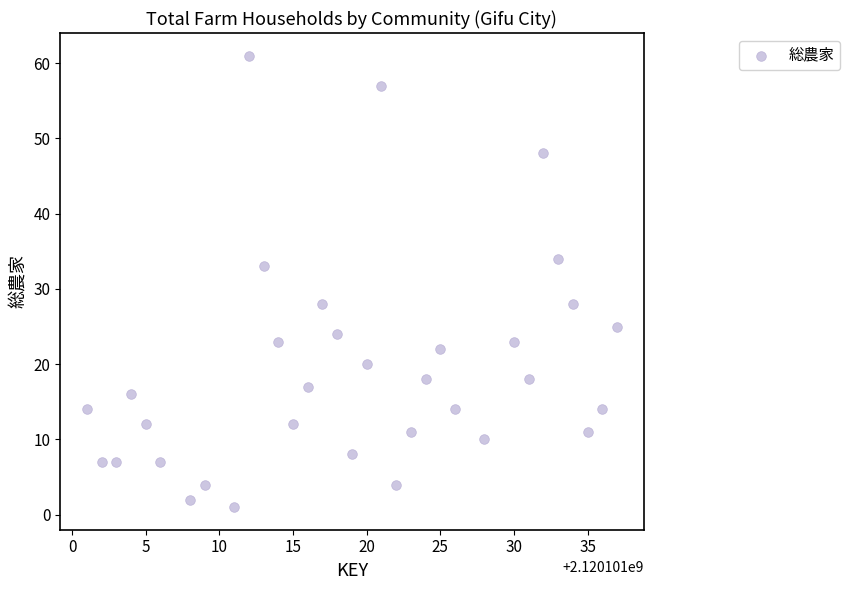

What is the range of Y values (max minus min)?

60